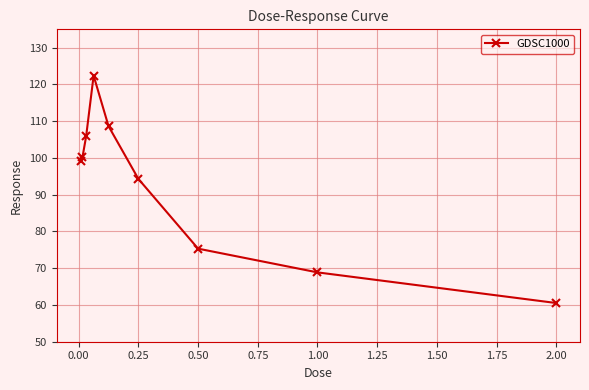

What is the smallest value displayed?

60.5